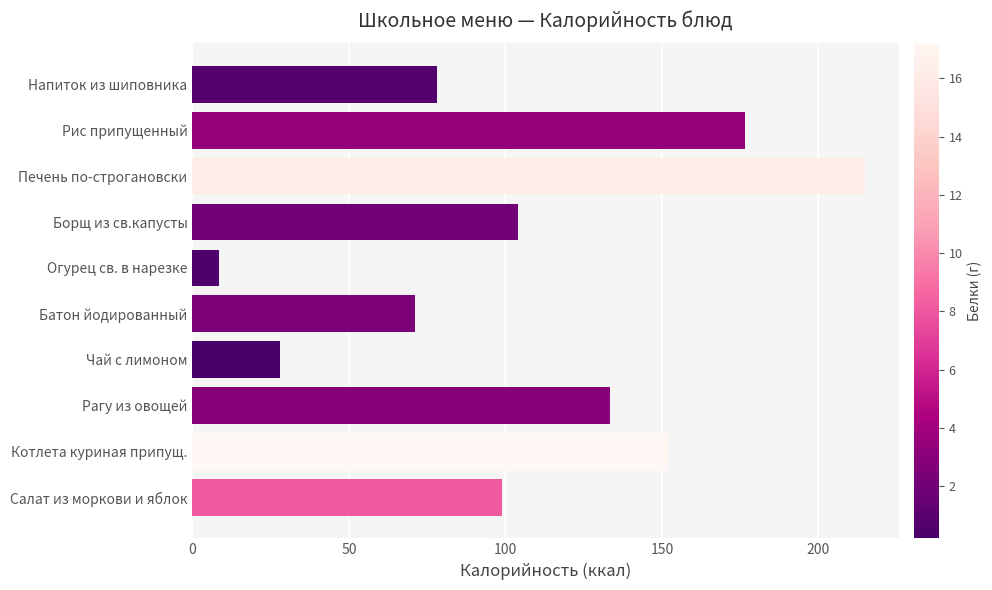

List the labels in order of value, smallest first.

Огурец св. в нарезке, Чай с лимоном, Батон йодированный, Напиток из шиповника, Салат из моркови и яблок, Борщ из св.капусты, Рагу из овощей, Котлета куриная припущ., Рис припущенный, Печень по-строгановски